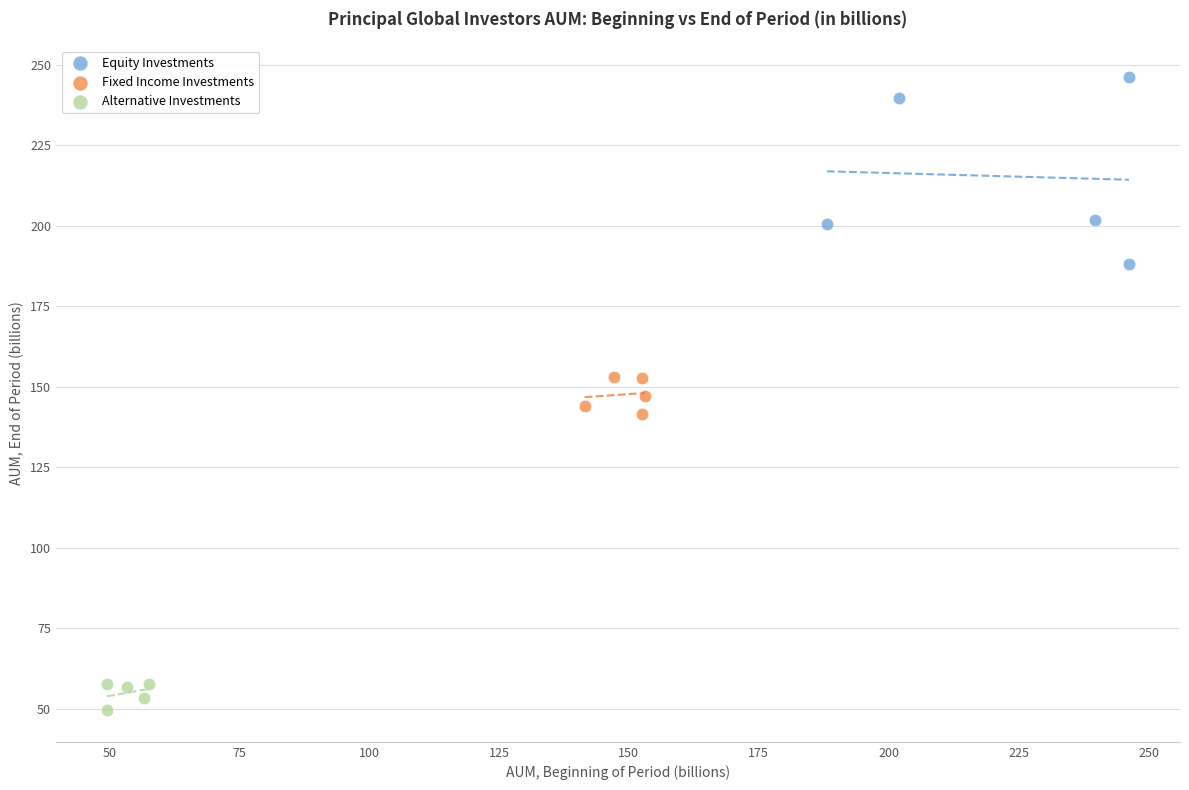

Which series contains the highest Y value?

Equity Investments